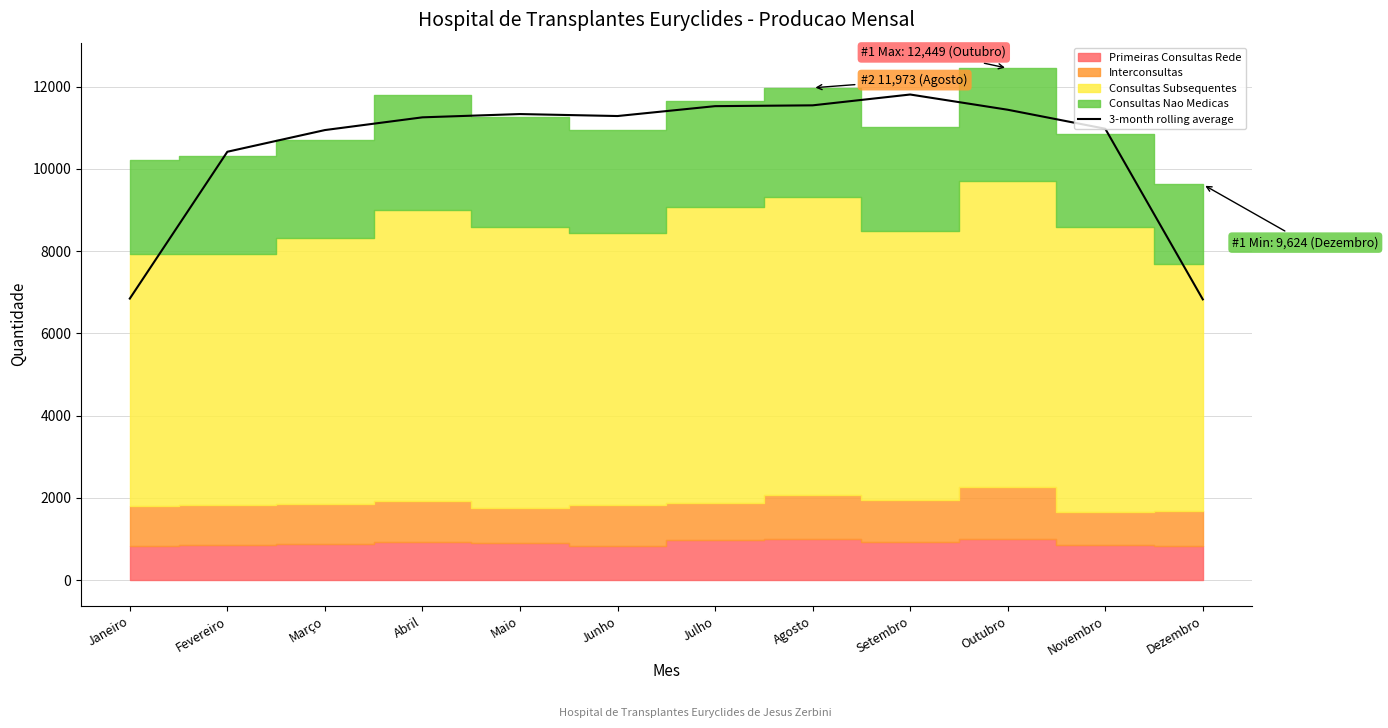

Reading left to right, extract all data points from this chart.

Janeiro=6848.0	Fevereiro=10418.7	Março=10946.0	Abril=11255.7	Maio=11335.3	Junho=11287.3	Julho=11527.7	Agosto=11547.3	Setembro=11810.7	Outubro=11440.3	Novembro=10978.3	Dezembro=6828.7